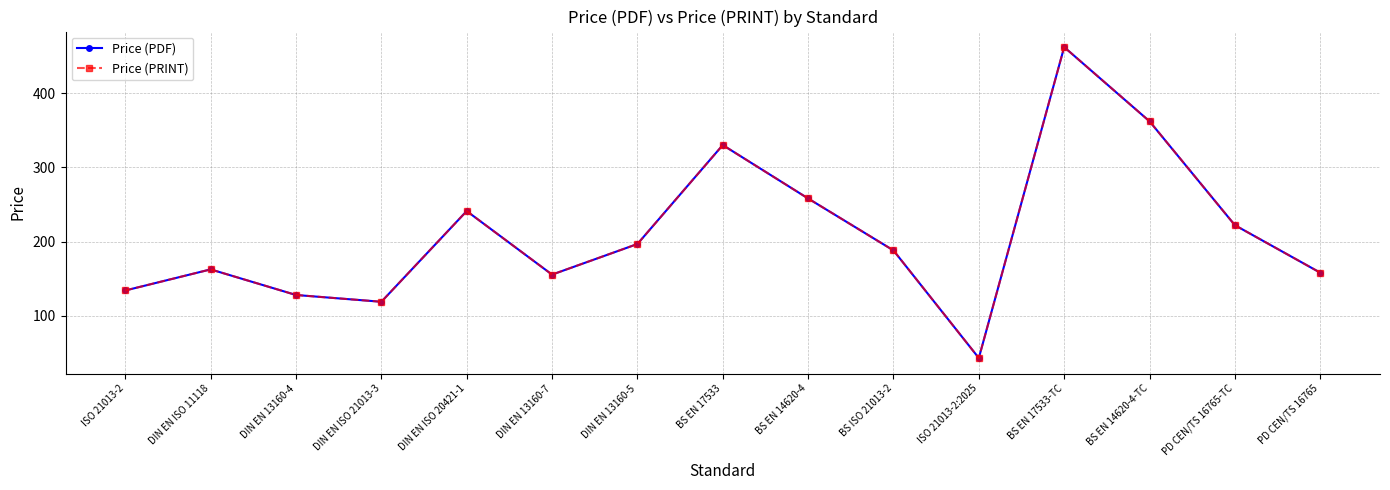

Does the chart have visible grid lines?

Yes